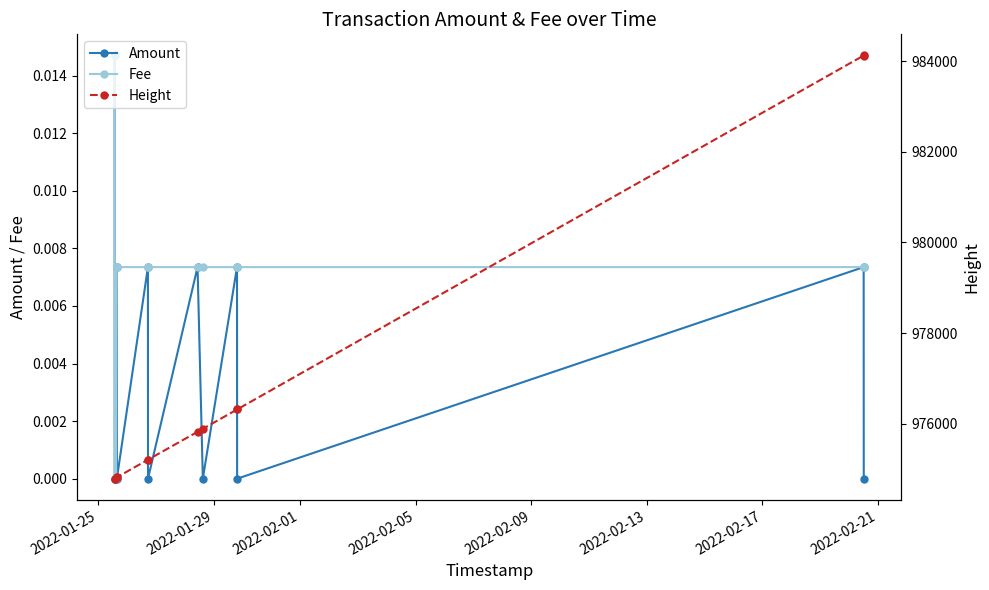

Is it true that Amount equals 0.0 at 2022-02-21?

False